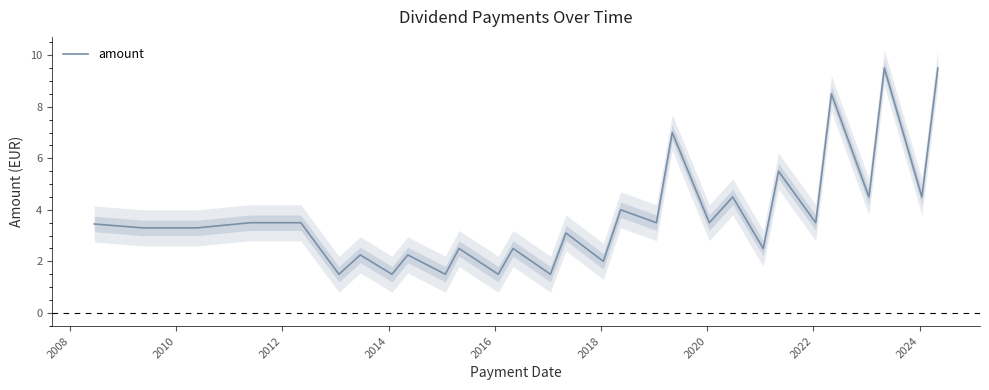

What is the minimum value for amount?

1.5